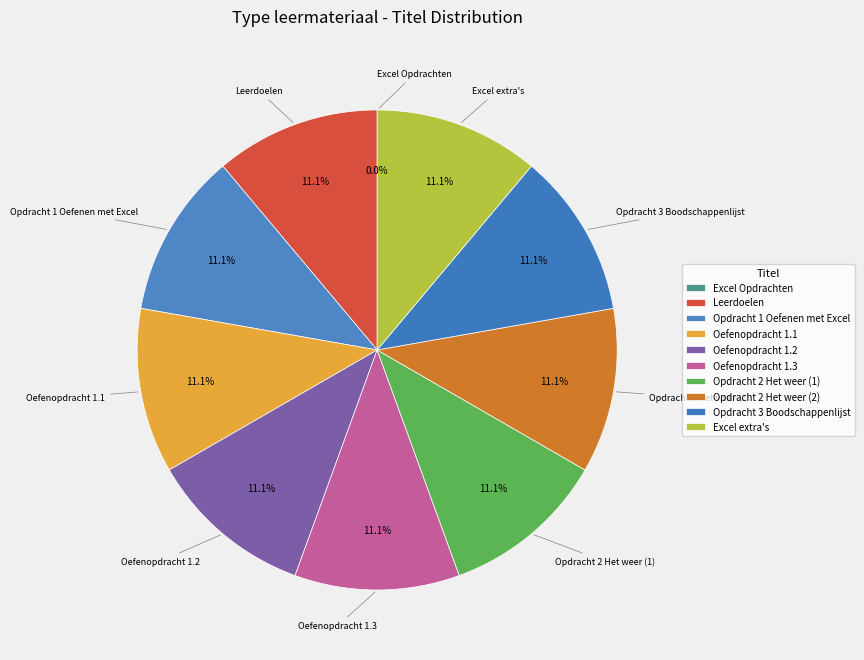

Does any single category account for the majority?

No